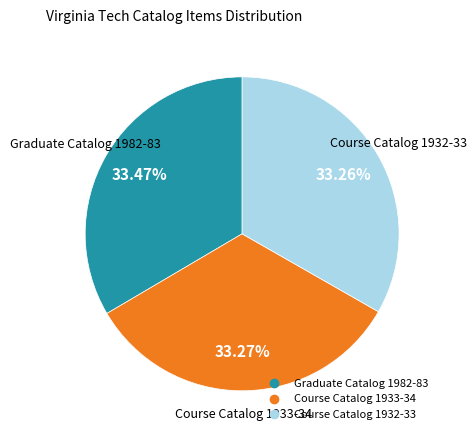

Is Graduate Catalog 1982-83 the majority of the pie?

No